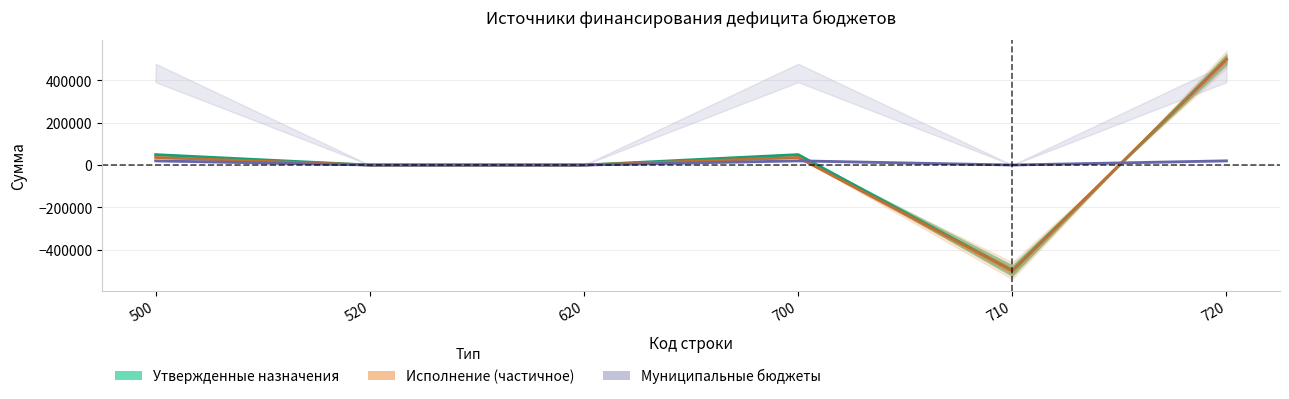

The Утв. муниц. бюджеты series shows 19850.0 at 500. True or false?

True